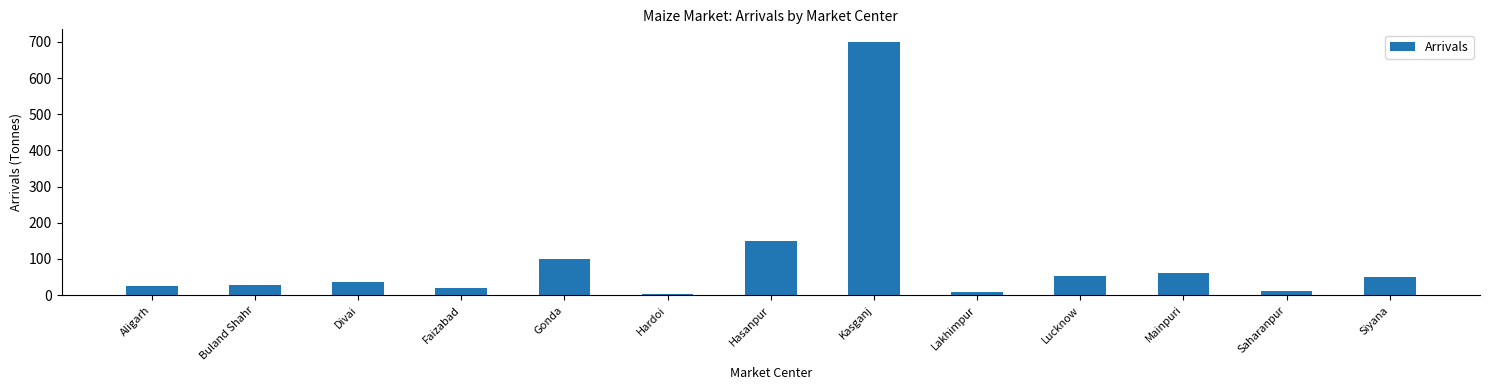

What is the average value?

96.1